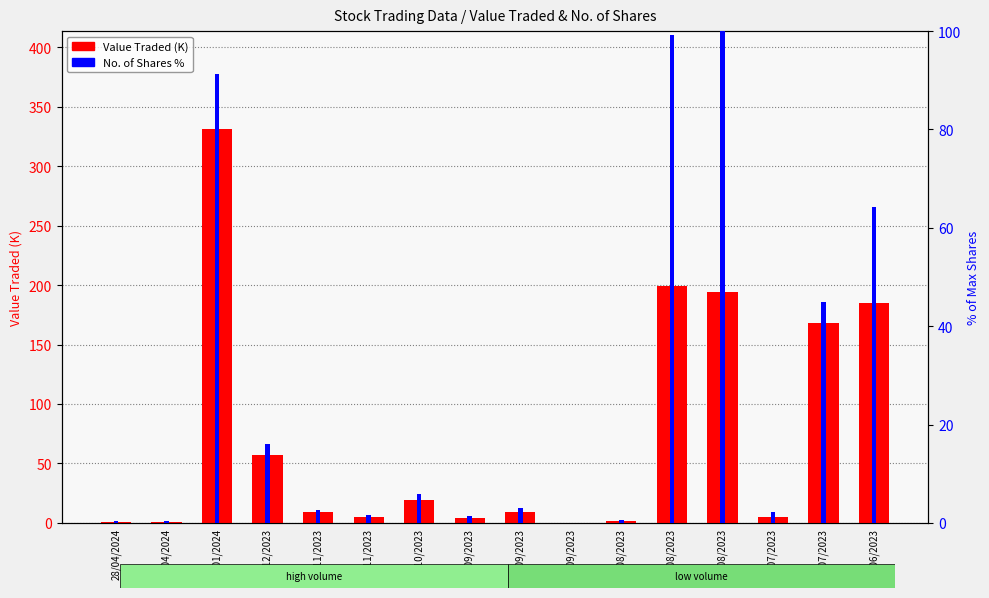

List the series in order of their peak value, lowest first.

No. of Shares %, Value Traded (K)